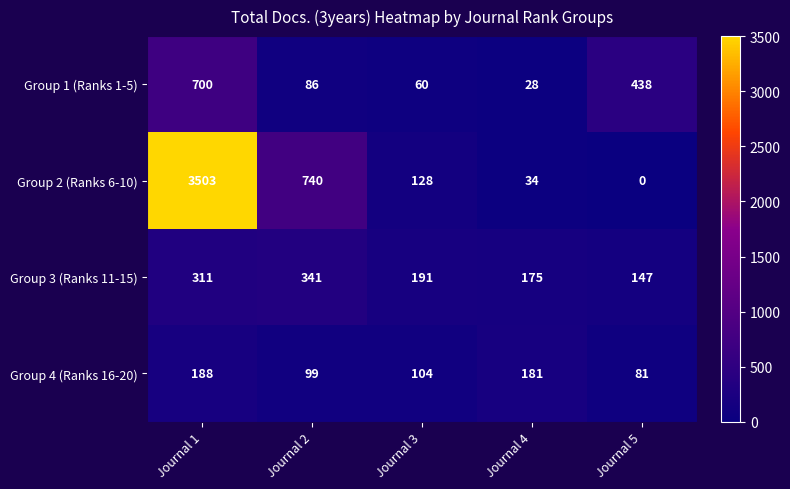

How many categories are shown in the chart?

5